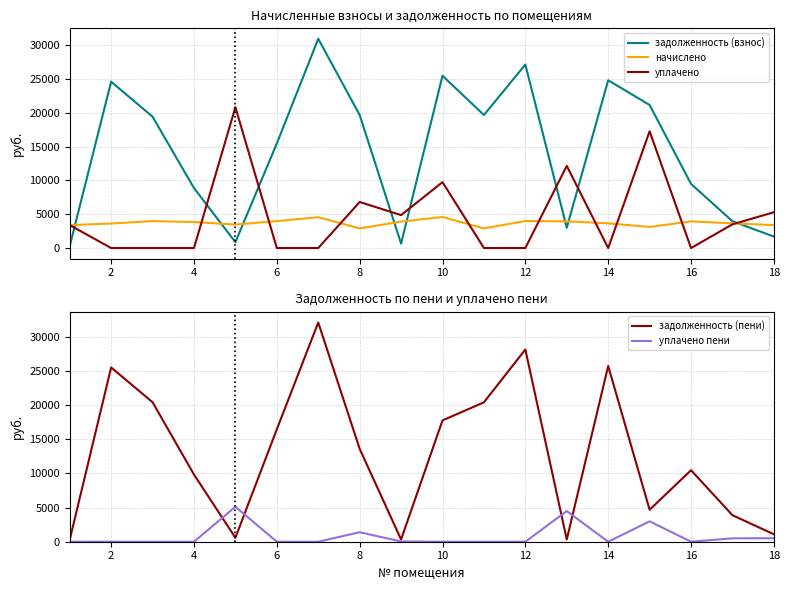

What is the total value across all series at 10?

35924.4